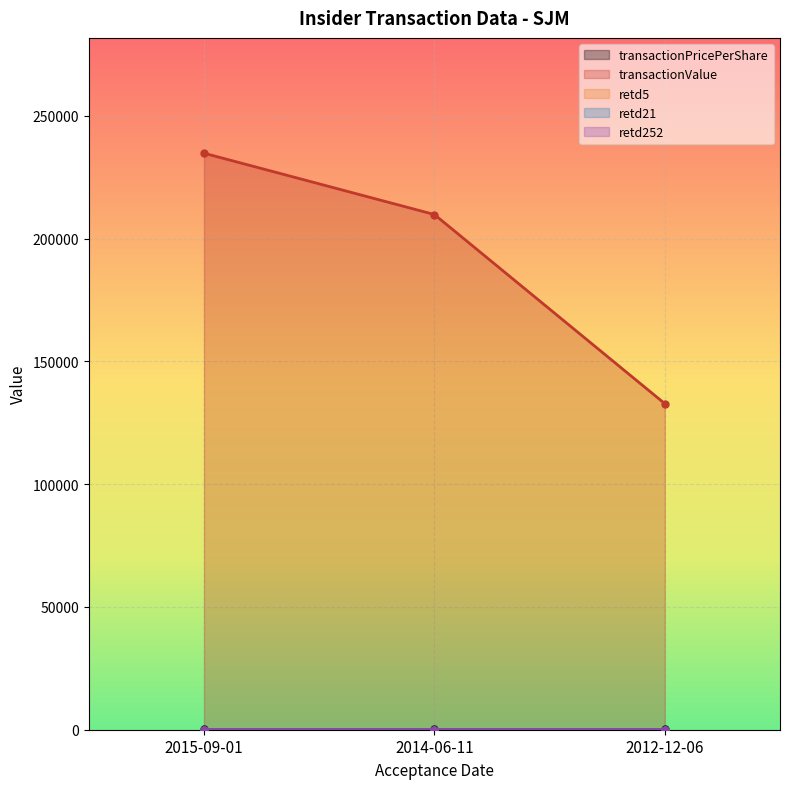

What is the difference between the maximum and minimum values in the transactionPricePerShare series?

28.9